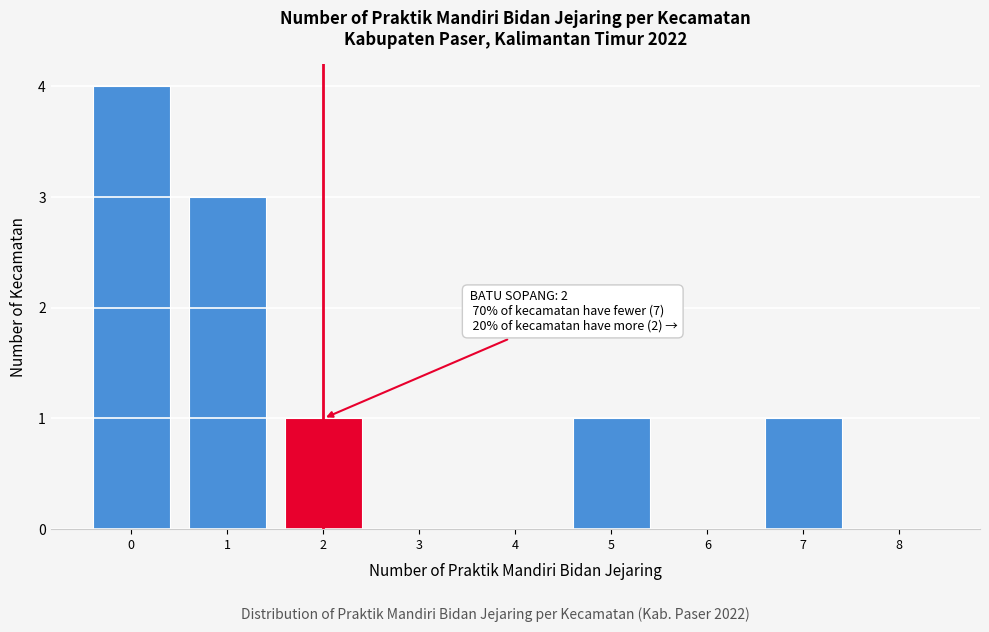

Reading left to right, what are all the values shown in this chart?

0=4	1=3	2=1	3=0	4=0	5=1	6=0	7=1	8=0